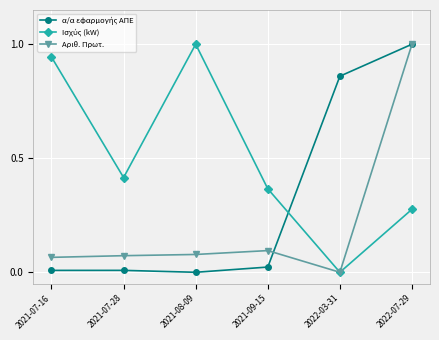

What is the label of the 3rd point from the left?

2021-08-09